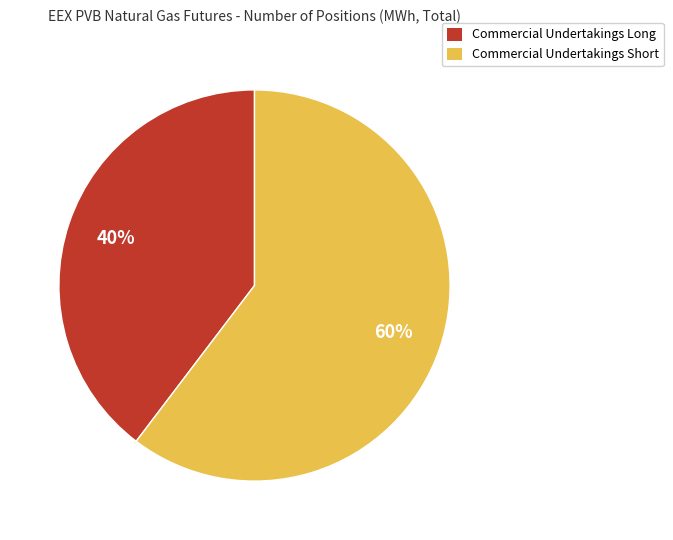

Which category has the smallest portion of the pie?

Commercial Undertakings Long